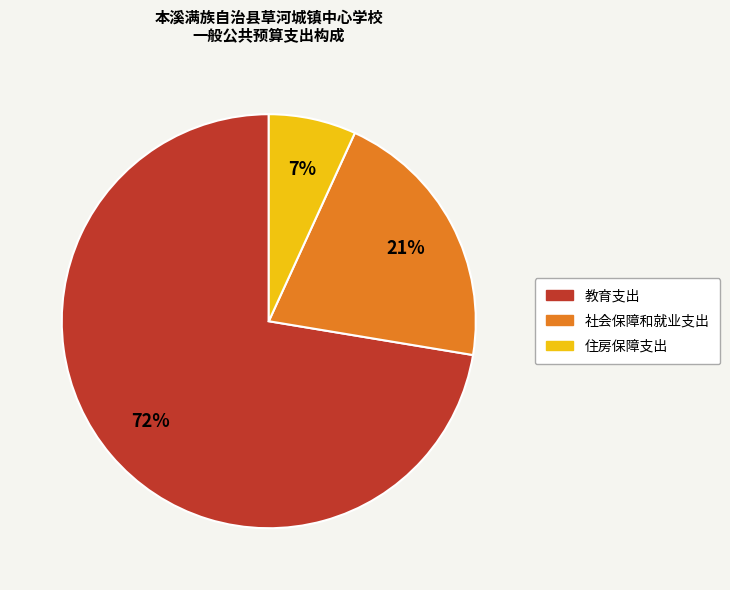

Is 教育支出 the majority of the pie?

Yes